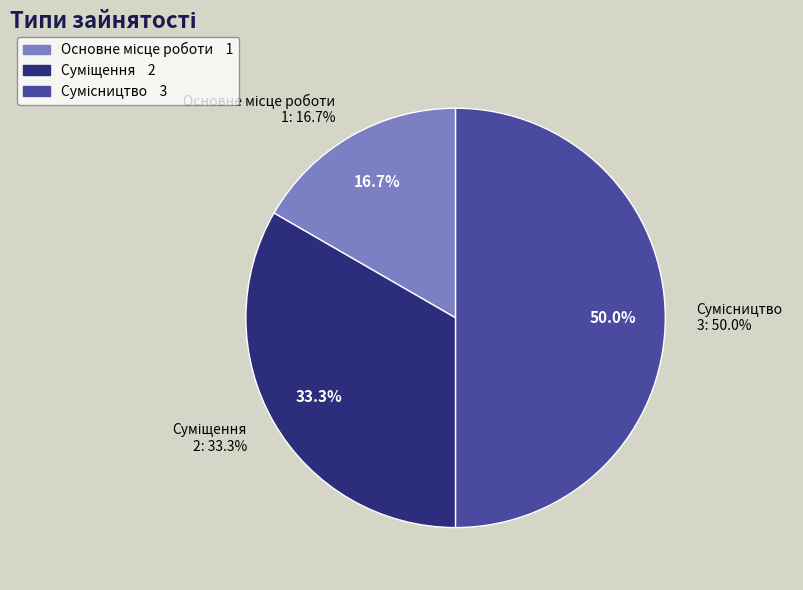

To the nearest percent, what portion does Суміщення represent?

33%